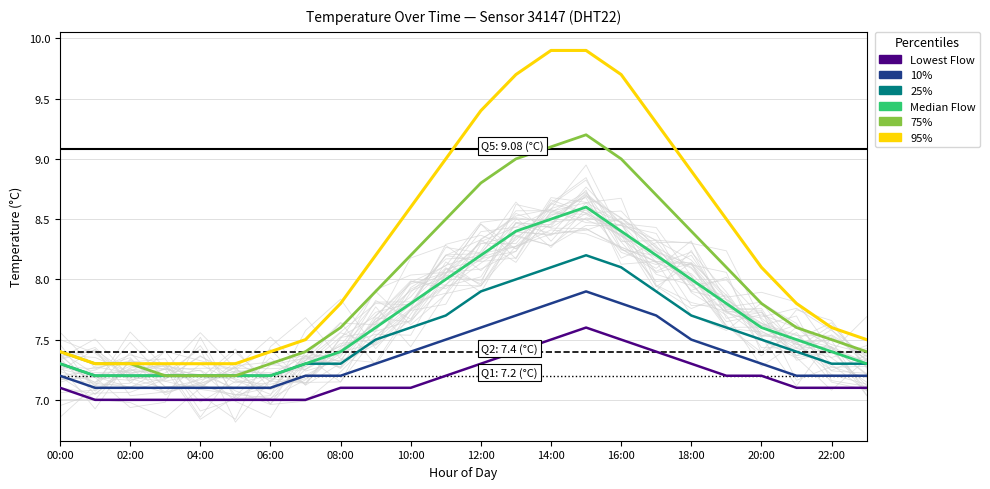

How many lines are shown in the chart?

6